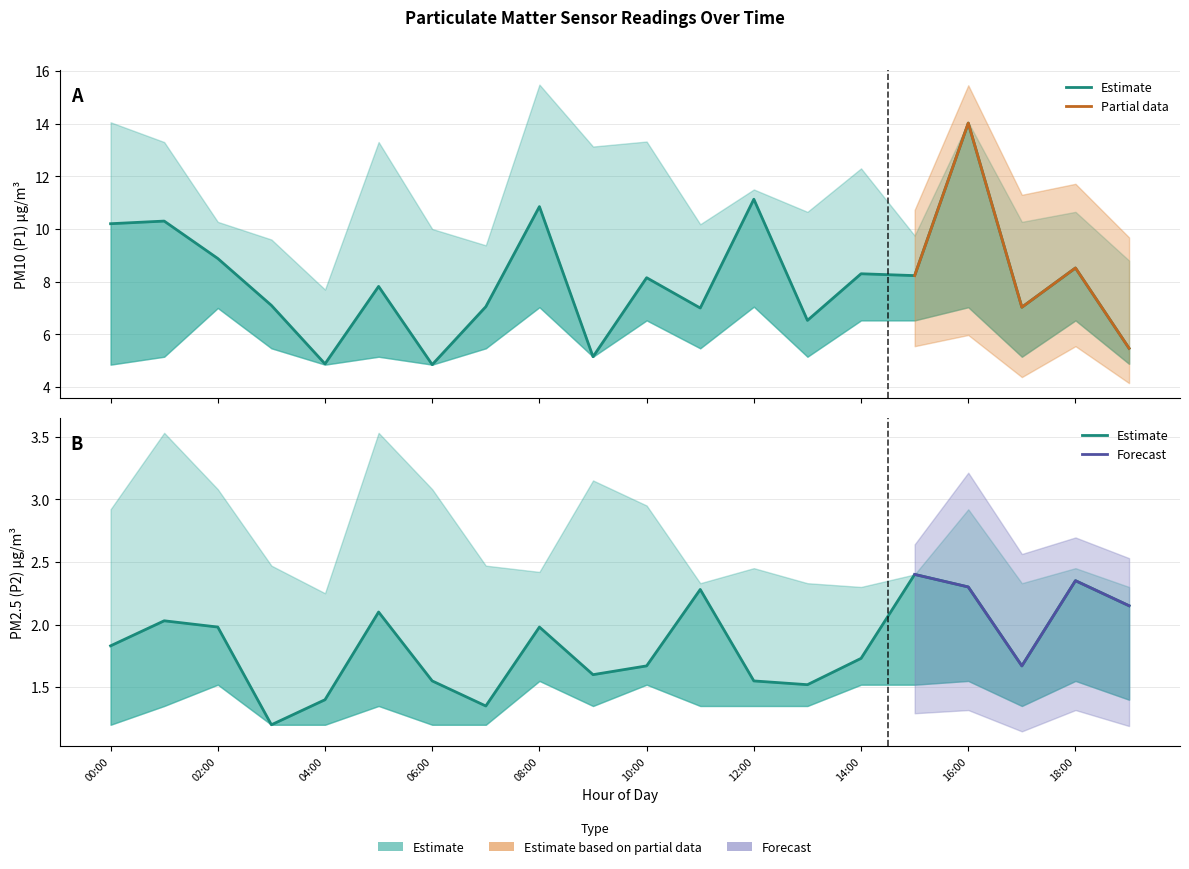

What is the difference between the maximum and minimum values in the P2_upper series?

1.3